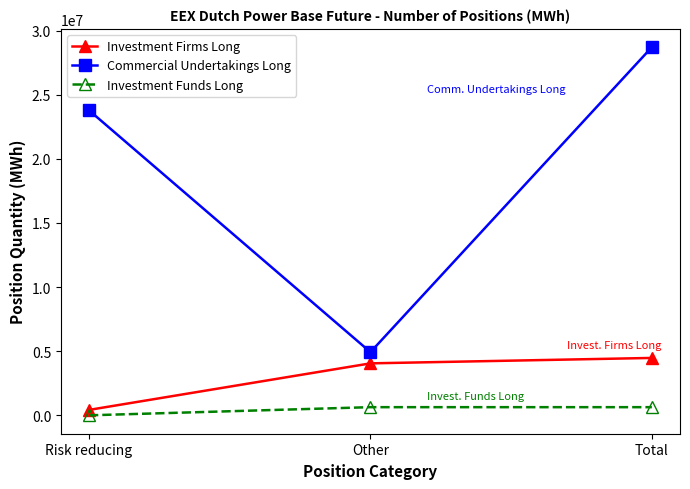

What is the value of the Investment Funds Long point at the 2nd from the left?

635242